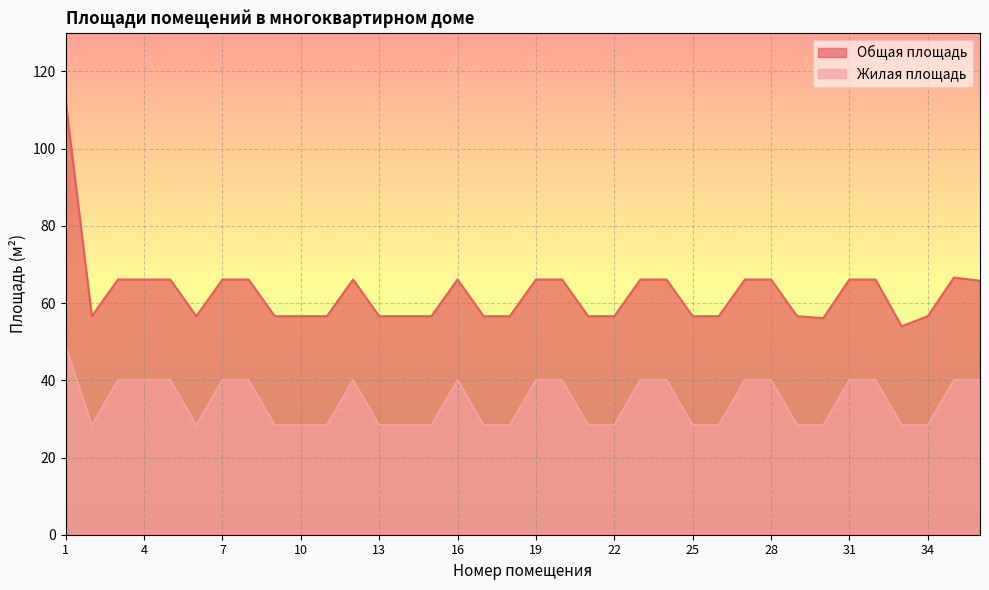

Count the number of data series in this chart.

2